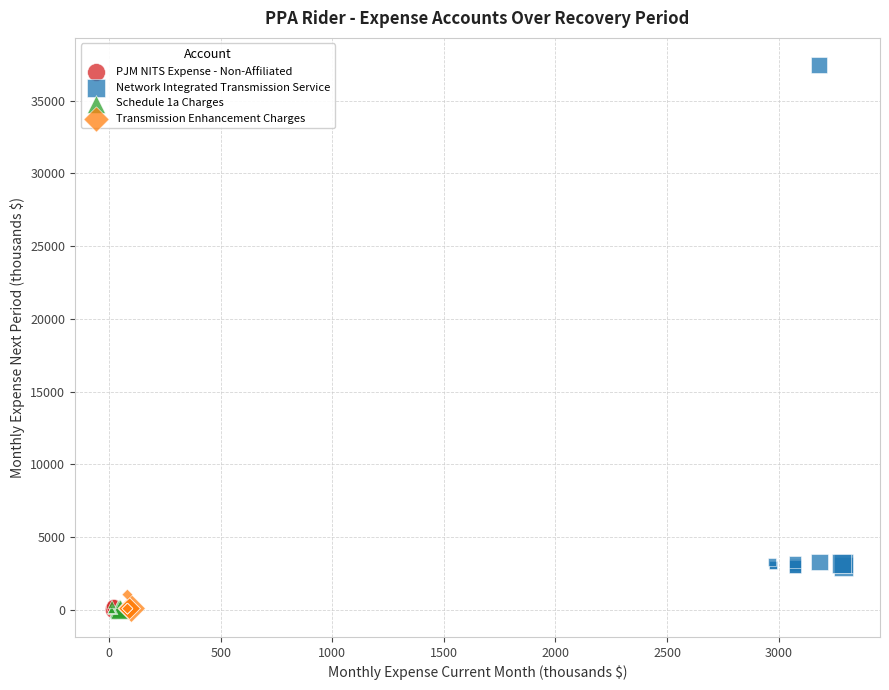

Which series contains the highest Y value?

Network Integrated Transmission Service